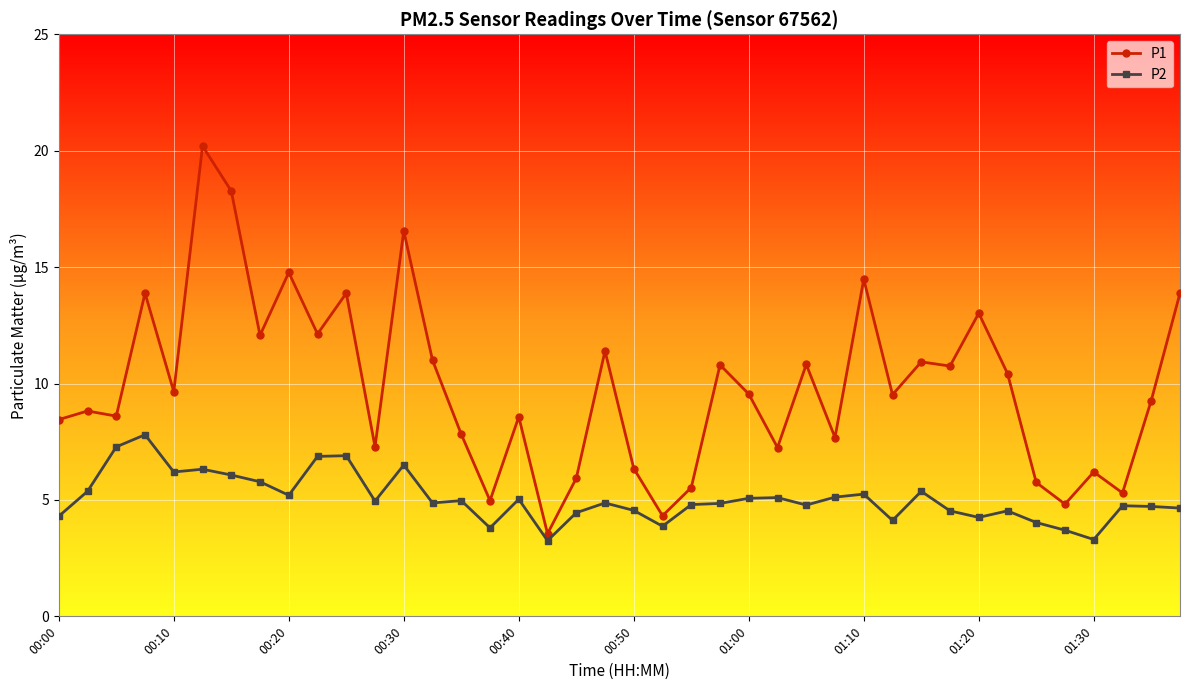

Does the chart have visible grid lines?

Yes